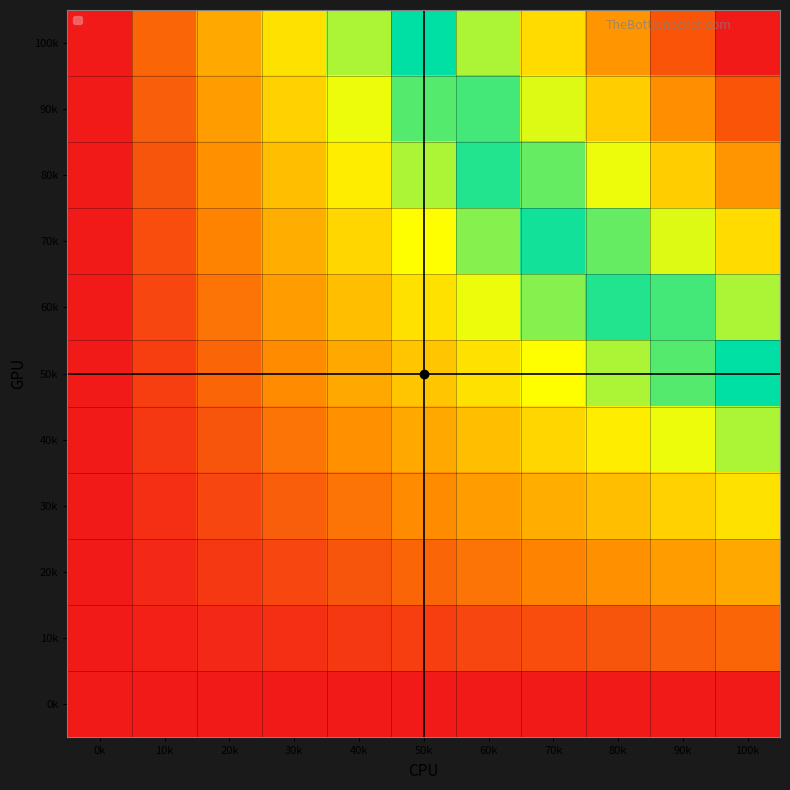

Reading left to right, extract all data points from this chart.

0k: 0k=0	10k=0	20k=0	30k=0	40k=0	50k=0	60k=0	70k=0	80k=0	90k=0	100k=0
10k: 0k=0	10k=1	20k=2	30k=3	40k=4	50k=5	60k=6	70k=7	80k=8	90k=9	100k=10
20k: 0k=0	10k=2	20k=4	30k=6	40k=8	50k=10	60k=12	70k=14	80k=16	90k=18	100k=20
30k: 0k=0	10k=3	20k=6	30k=9	40k=12	50k=15	60k=18	70k=21	80k=24	90k=27	100k=30
40k: 0k=0	10k=4	20k=8	30k=12	40k=16	50k=20	60k=24	70k=28	80k=32	90k=36	100k=40
50k: 0k=0	10k=5	20k=10	30k=15	40k=20	50k=25	60k=30	70k=35	80k=40	90k=45	100k=50
60k: 0k=0	10k=6	20k=12	30k=18	40k=24	50k=30	60k=36	70k=42	80k=48	90k=54	100k=60
70k: 0k=0	10k=7	20k=14	30k=21	40k=28	50k=35	60k=42	70k=49	80k=56	90k=63	100k=70
80k: 0k=0	10k=8	20k=16	30k=24	40k=32	50k=40	60k=48	70k=56	80k=64	90k=72	100k=80
90k: 0k=0	10k=9	20k=18	30k=27	40k=36	50k=45	60k=54	70k=63	80k=72	90k=81	100k=90
100k: 0k=0	10k=10	20k=20	30k=30	40k=40	50k=50	60k=60	70k=70	80k=80	90k=90	100k=100